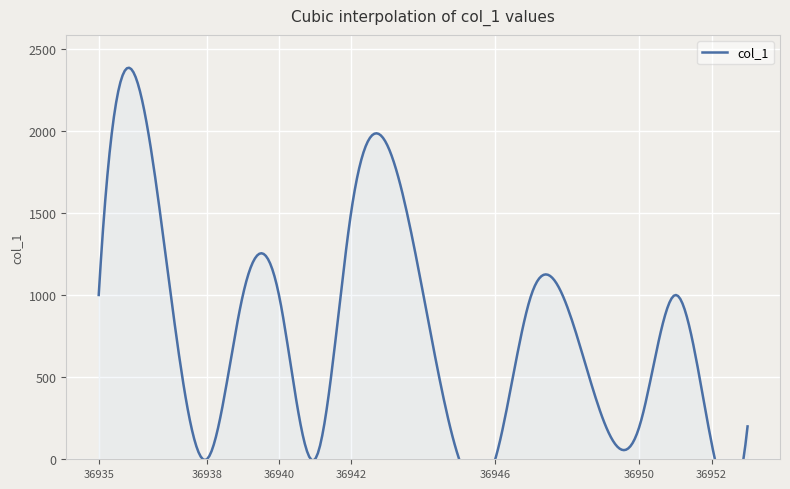

True or false: the data has more than 1 interior local peaks.

True